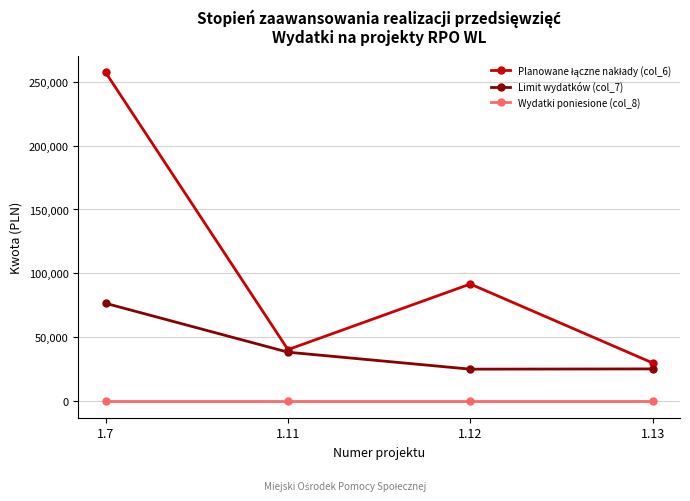

What is the value of the Limit wydatków (col_7) point at the 1st from the left?

76609.6